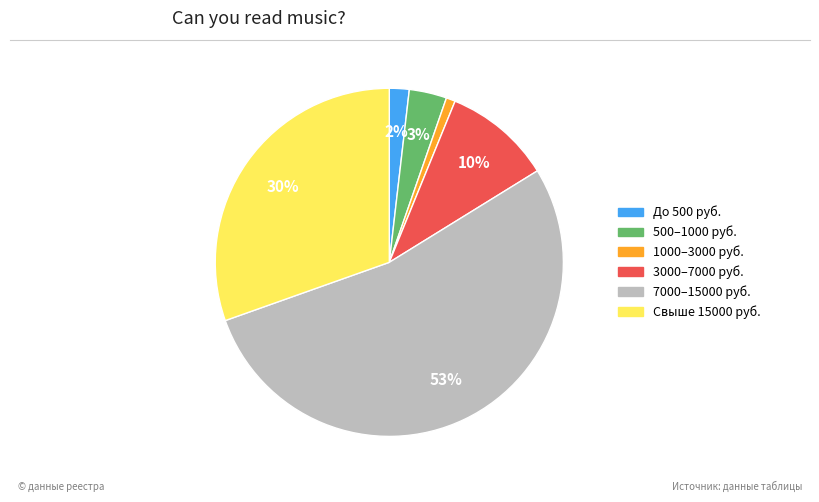

To the nearest percent, what is the average slice percentage?

17%